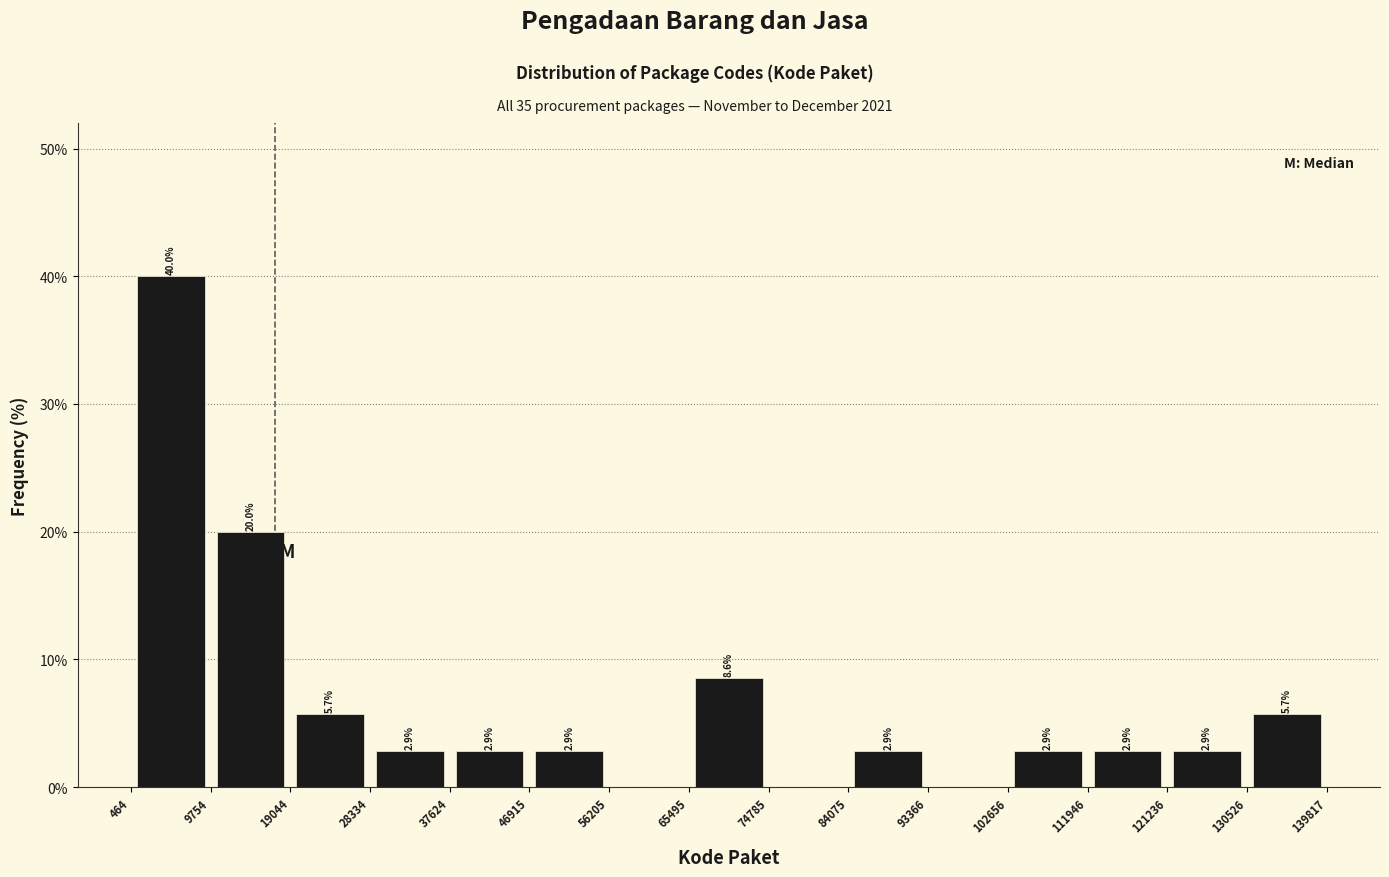

Over which range of the x-axis is the bar tallest?

464 to 9754